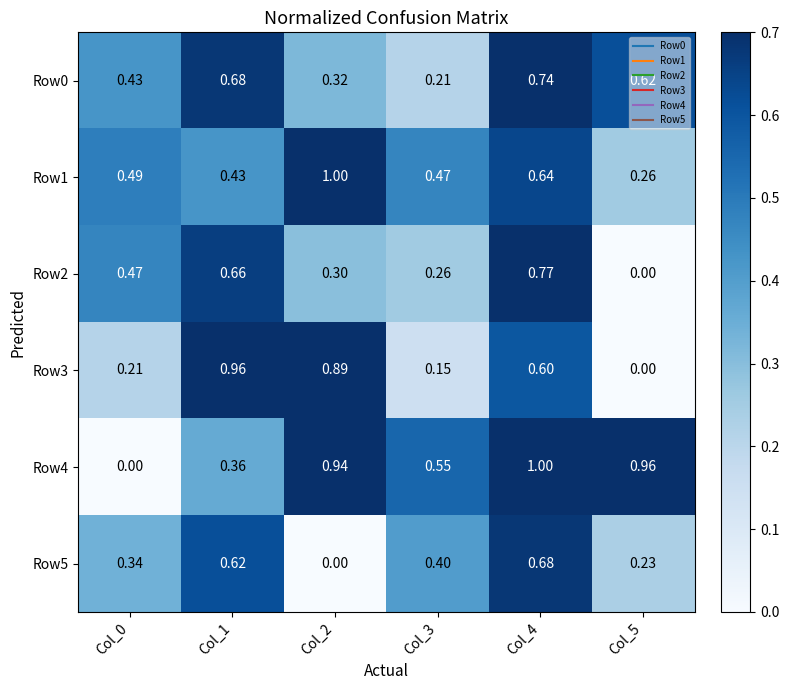

Which series has the widest spread of values?

Row4